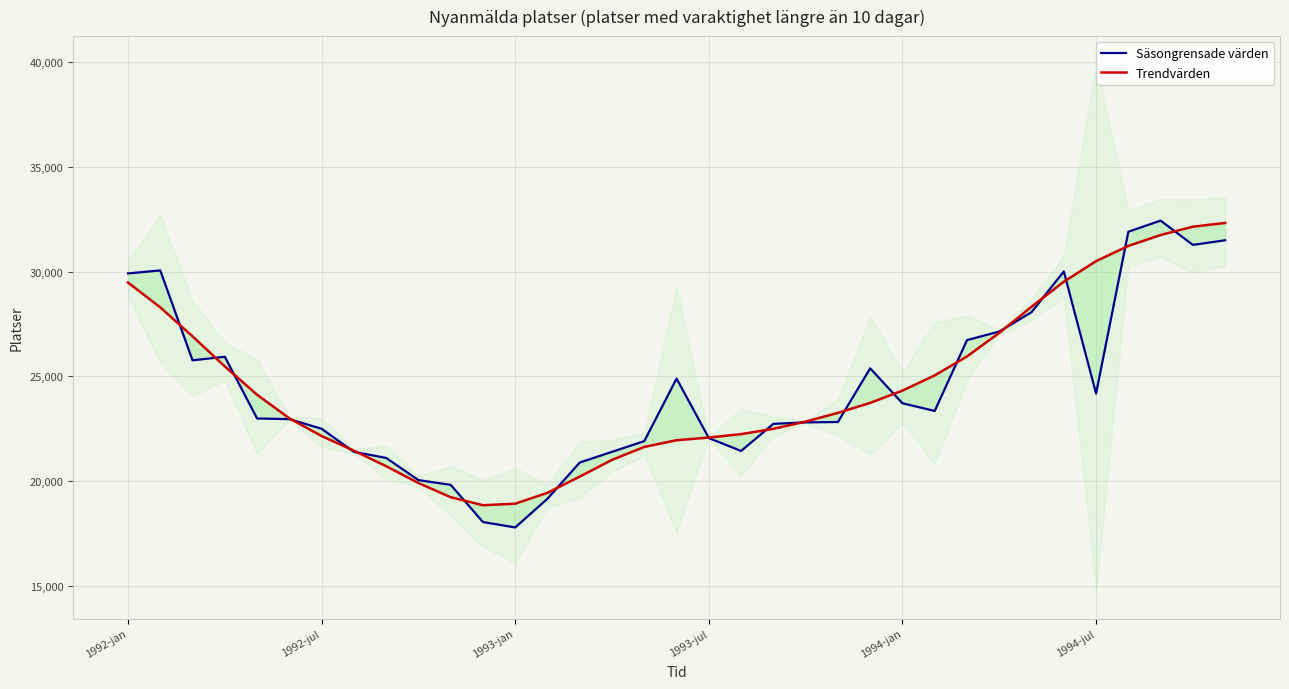

Where does the Trendvärden series first go above 23261?

1992-jan